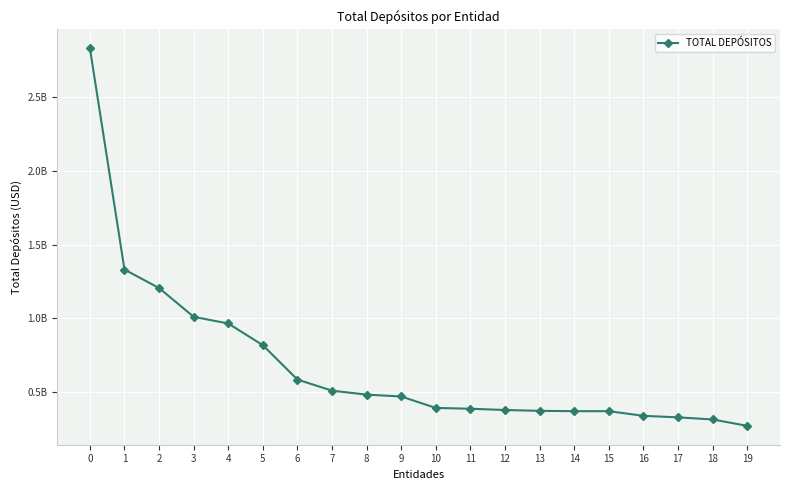

Which has a higher value, 2 or 16?

2